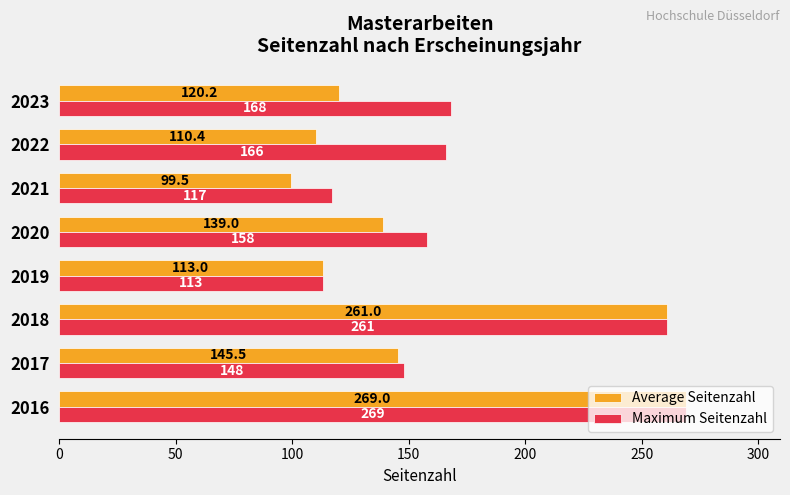

Which series has the widest spread of values?

Average Seitenzahl